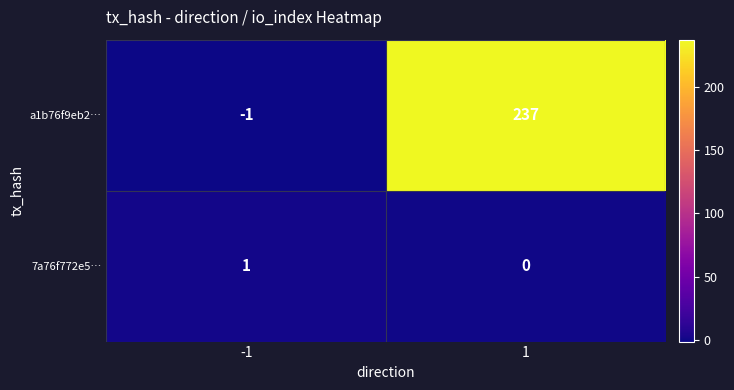

How many series are shown in this chart?

2